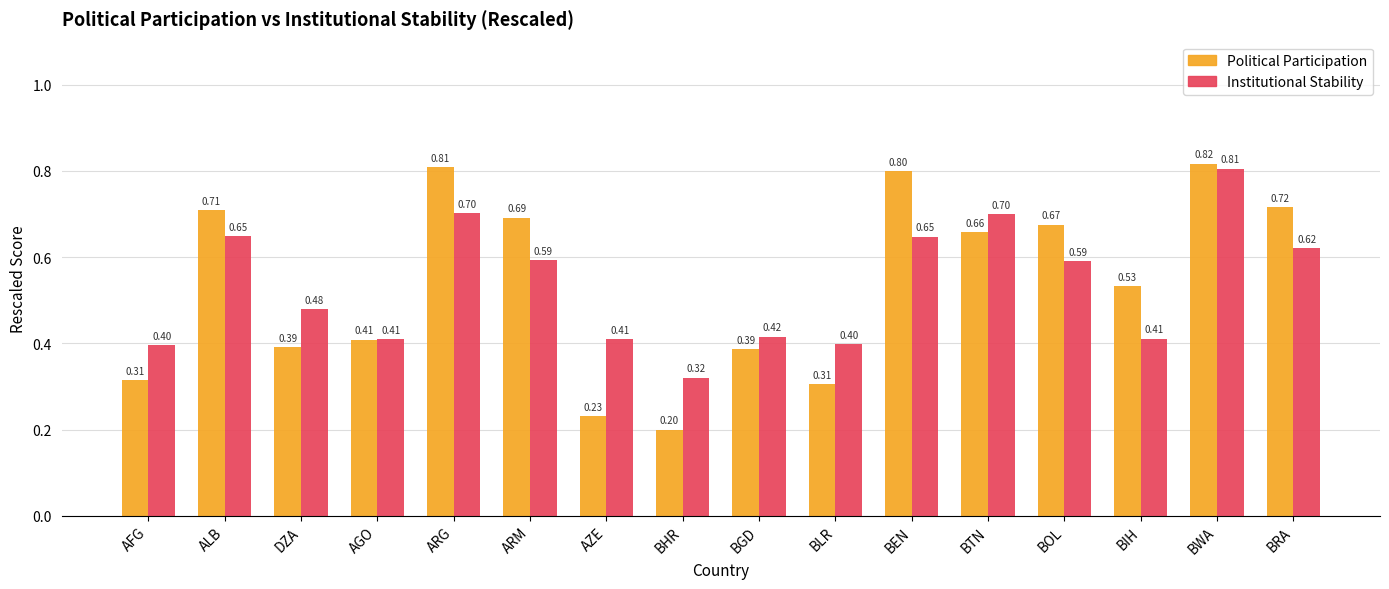

Is the value of Political Participation at ALB greater than the value of Institutional Stability at BLR?

Yes